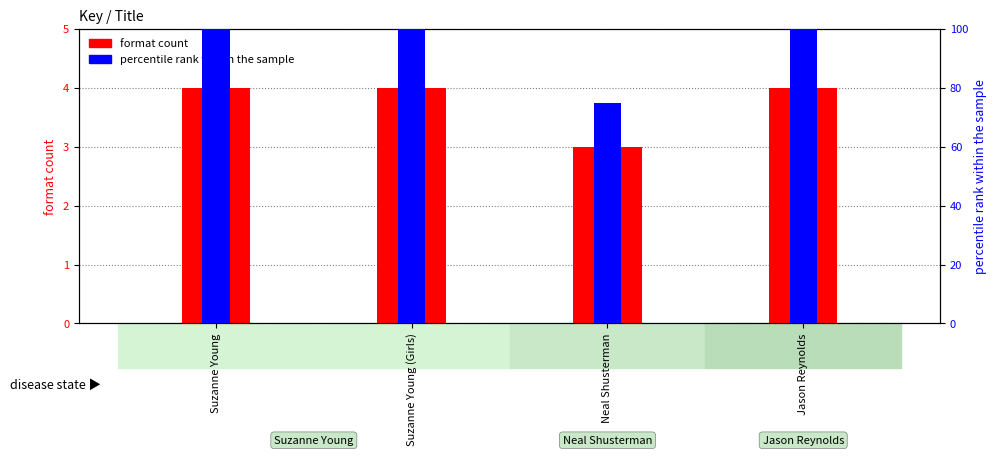

What is the approximate value of format count at Suzanne Young (Girls)?

4